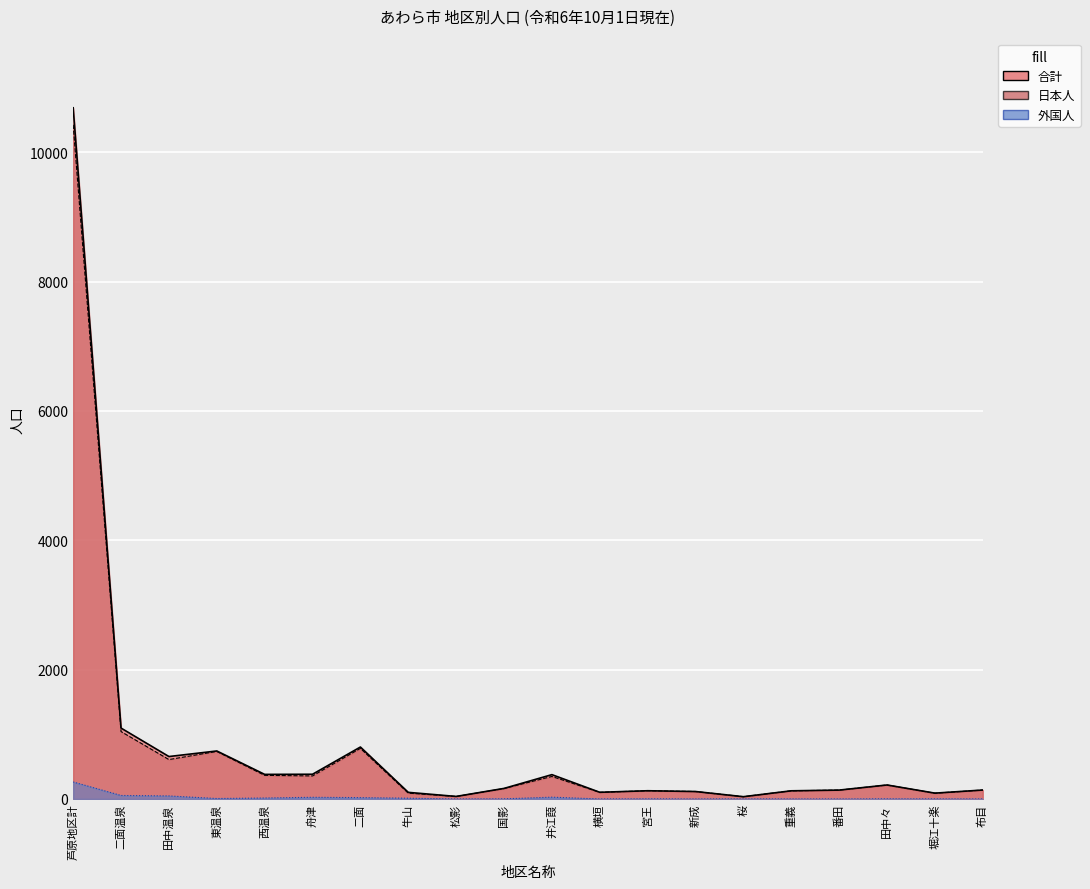

Which category has the highest value in the 外国人 series?

芦原地区計